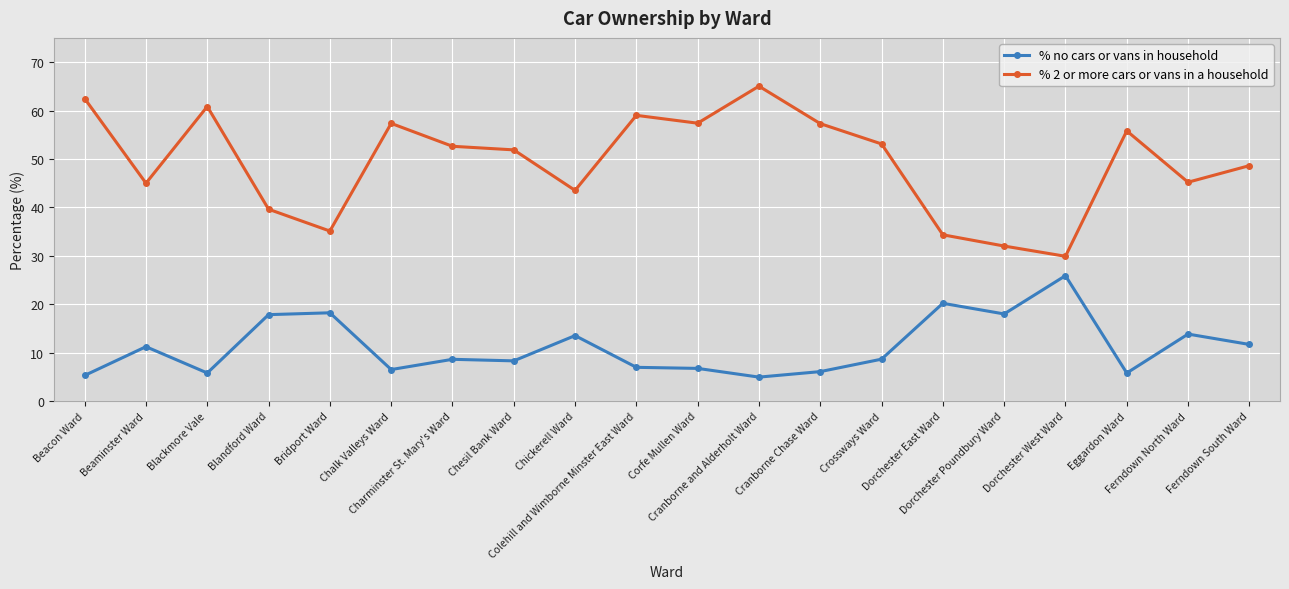

What are all the series names shown in the legend?

% no cars or vans in household, % 2 or more cars or vans in a household